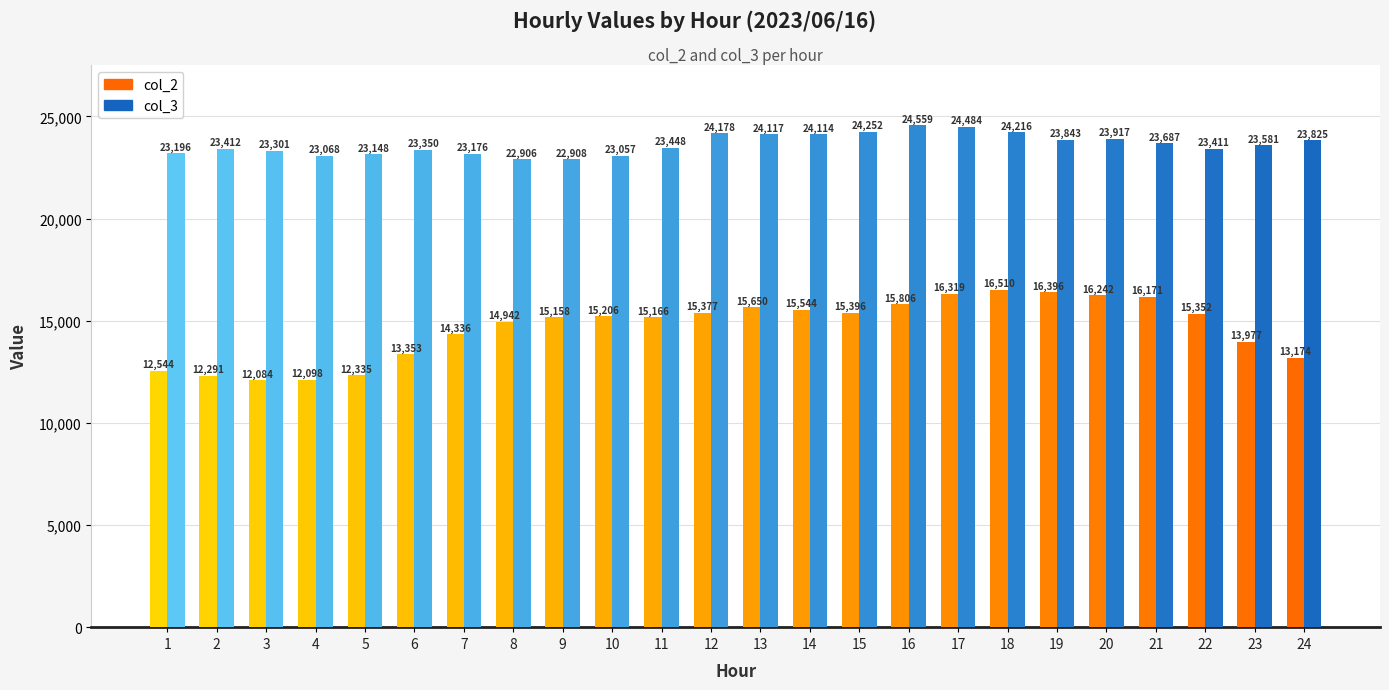

How many values in the col_3 series are below 23581?

12